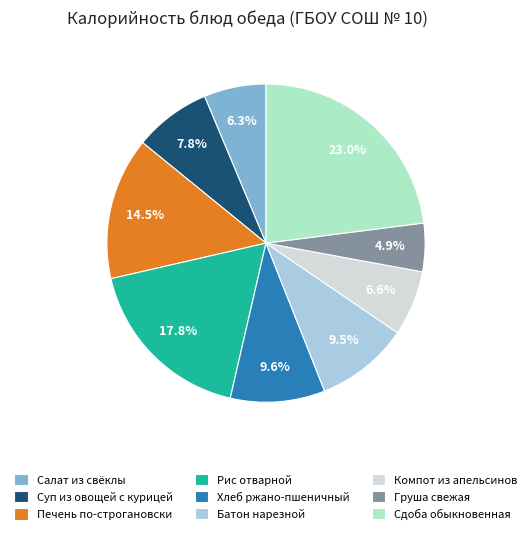

What percentage is NOT represented by Печень по-строгановски?

85.5%